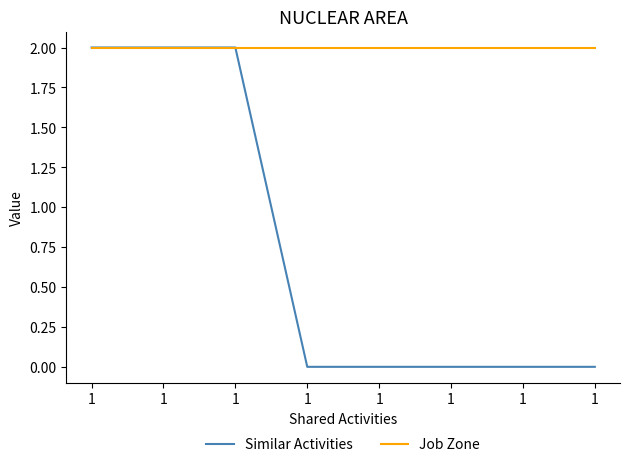

What is the total value across all series at 1?

4